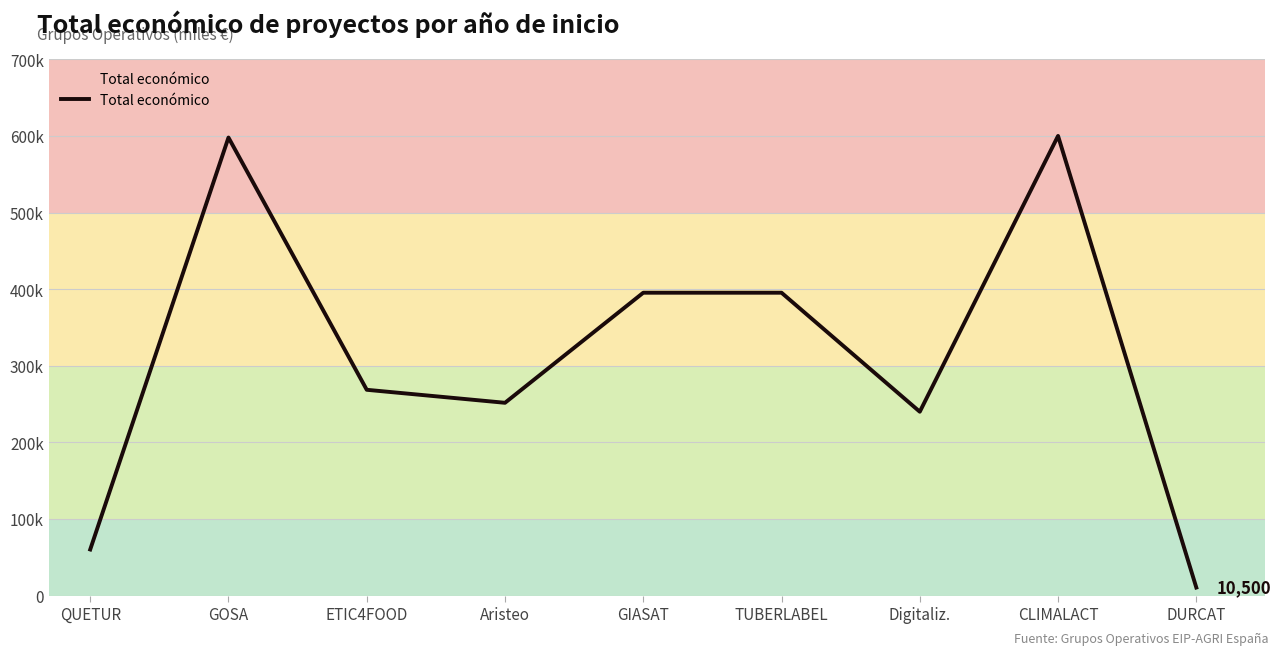

Does the chart have visible grid lines?

Yes